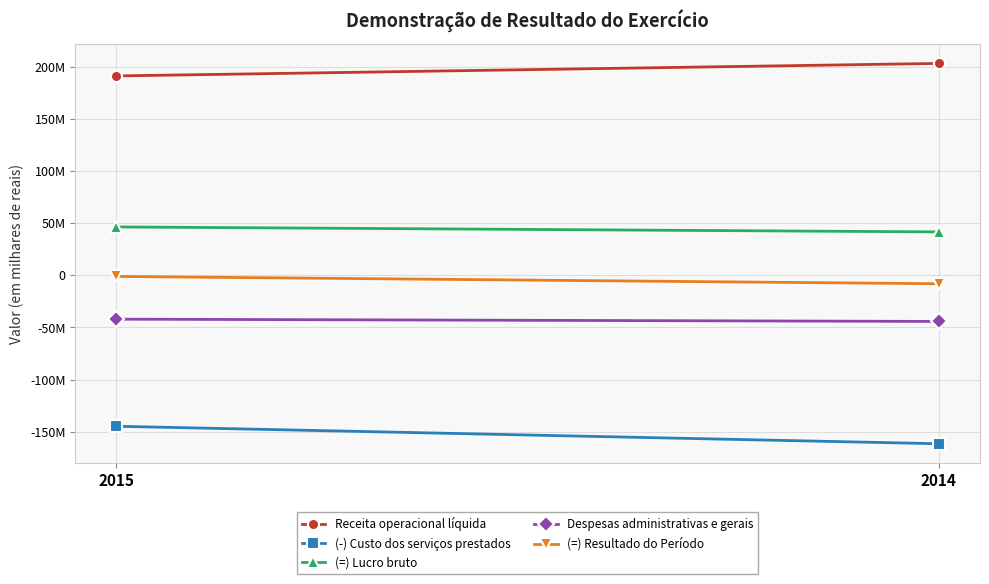

Reading left to right, transcribe all the data shown in this chart.

Receita operacional líquida: 191078934	203074372
(-) Custo dos serviços prestados: -144770363	-161523529
(=) Lucro bruto: 46308571	41549843
Despesas administrativas e gerais: -42098077	-44283087
(=) Resultado do Período: -1143786	-8144092